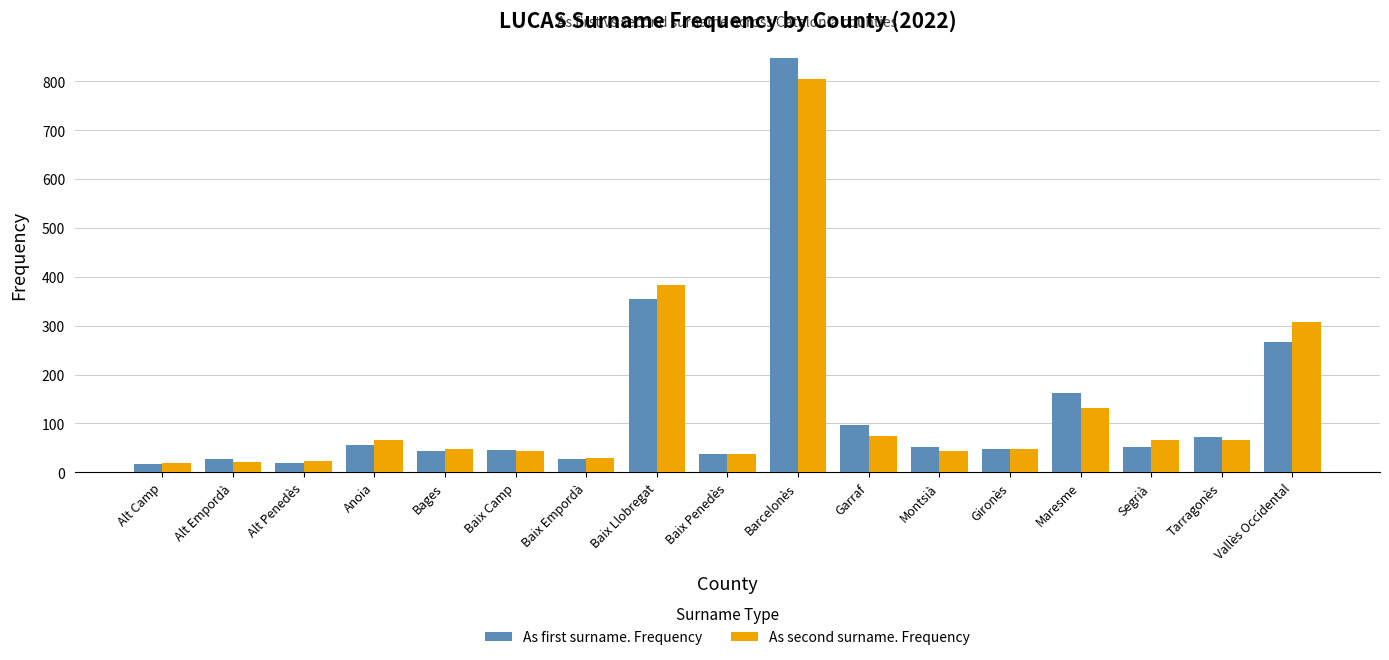

List the series in order of their peak value, lowest first.

As second surname. Frequency, As first surname. Frequency